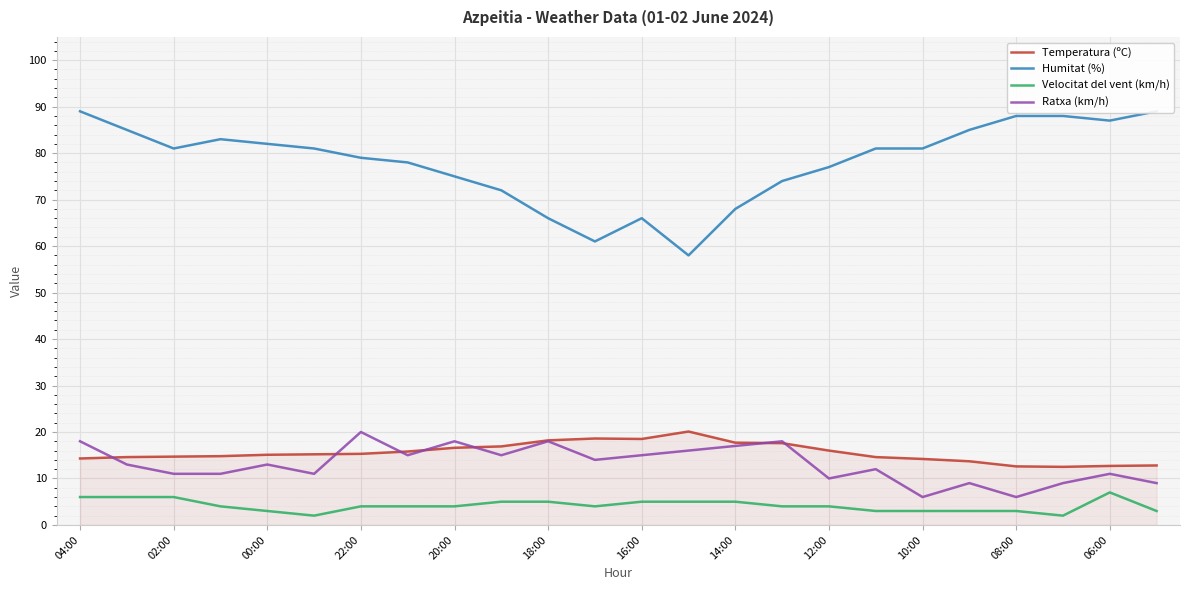

True or false: Temperatura (ºC) has a value of 12.7 at 06:00.

True